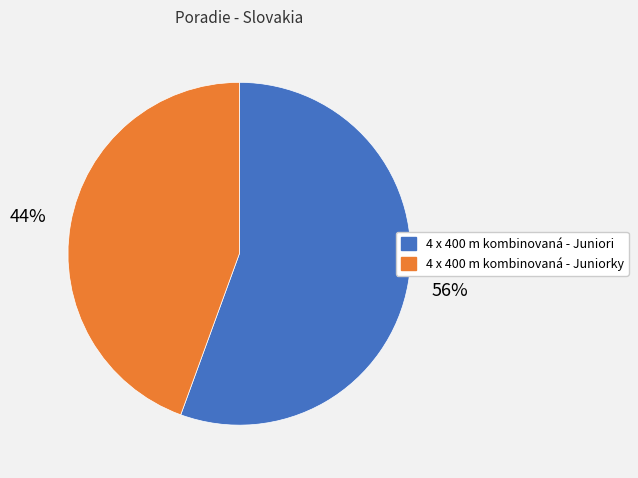

Is it true that 4 x 400 m kombinovaná - Juniorky is 55% of the pie?

False